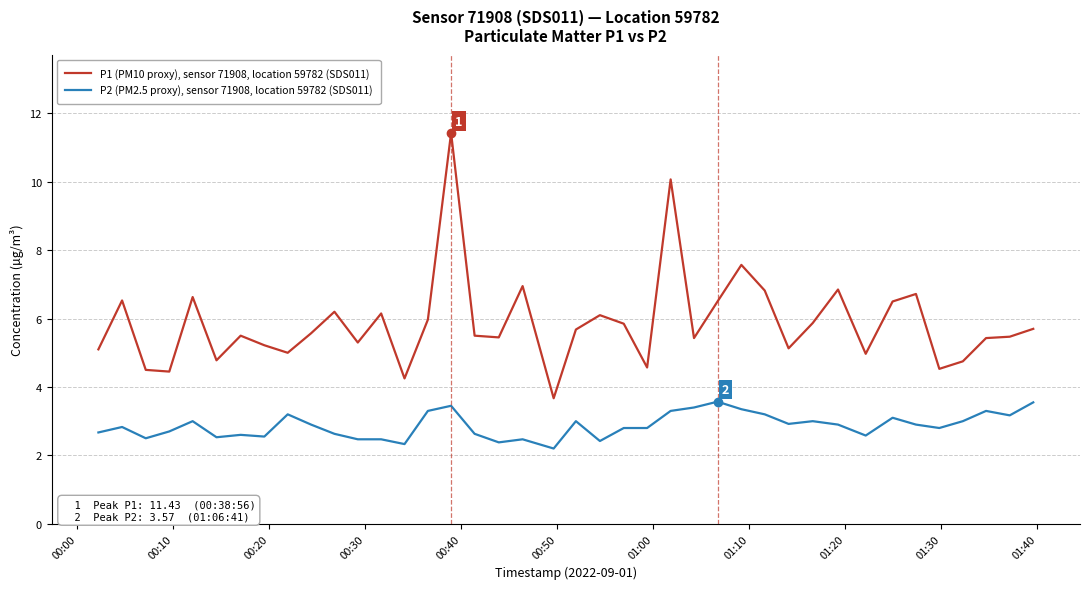

Which series has the largest total across all categories?

P1 (PM10 proxy), sensor 71908, location 59782 (SDS011)